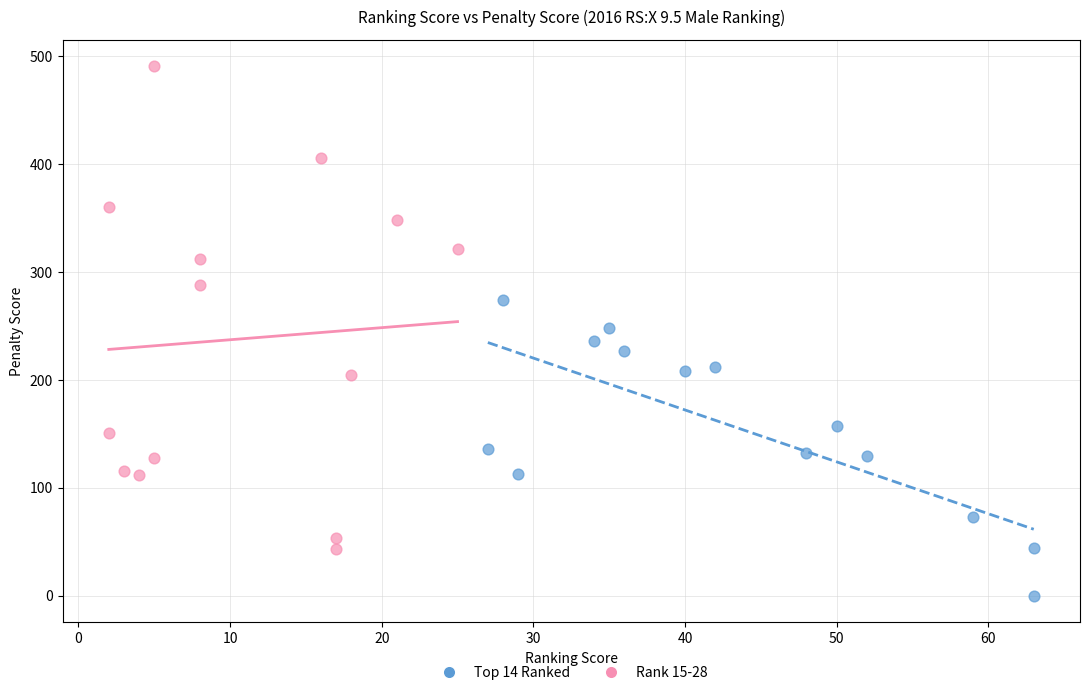

Which series reaches the maximum Y coordinate?

Rank 15-28